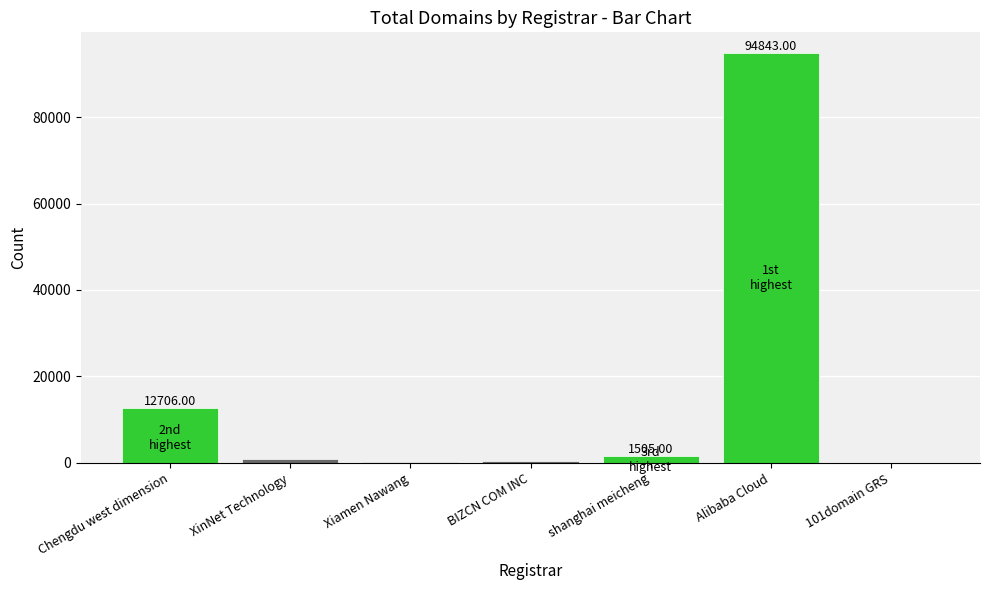

Where is the data nearest to the value 47450?

Chengdu west dimension